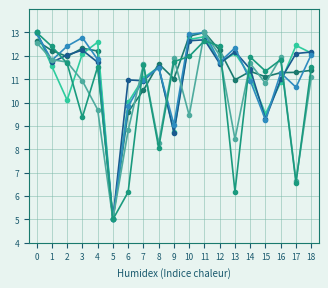

Reading right to left, extract all data points from this chart.

col_56: 18=11.4	17=11.3	16=11.3	15=11.1	14=11.3	13=11.0	12=12.2	11=13.0	10=12.8	9=11.0	8=11.7	7=10.5	6=9.6	5=5.0	4=12.2	3=12.3	2=12.0	1=12.2	0=12.6
col_26: 18=12.1	17=12.4	16=10.9	15=9.5	14=11.1	13=12.1	12=11.7	11=12.8	10=12.7	9=8.7	8=11.5	7=11.1	6=10.0	5=5.0	4=12.6	3=12.1	2=10.1	1=11.6	0=13.0
col_27: 18=12.2	17=12.1	16=11.0	15=9.3	14=11.4	13=12.2	12=11.7	11=12.7	10=12.6	9=8.7	8=11.5	7=10.9	6=11.0	5=5.0	4=11.7	3=12.2	2=12.0	1=11.7	0=13.0
col_28: 18=12.1	17=10.7	16=11.3	15=9.3	14=10.9	13=12.3	12=11.7	11=13.0	10=12.9	9=9.1	8=11.5	7=11.0	6=9.8	5=5.0	4=11.8	3=12.8	2=12.4	1=11.8	0=13.0
col_41: 18=11.1	17=6.6	16=11.9	15=10.8	14=11.7	13=8.4	12=12.0	11=13.0	10=9.5	9=11.9	8=8.3	7=11.6	6=8.8	5=5.0	4=9.7	3=10.9	2=11.7	1=11.8	0=12.6
col_39: 18=11.5	17=6.6	16=11.8	15=11.3	14=11.9	13=6.2	12=12.4	11=12.6	10=12.0	9=11.7	8=8.1	7=11.6	6=6.2	5=5.0	4=11.5	3=9.4	2=11.7	1=12.4	0=13.0